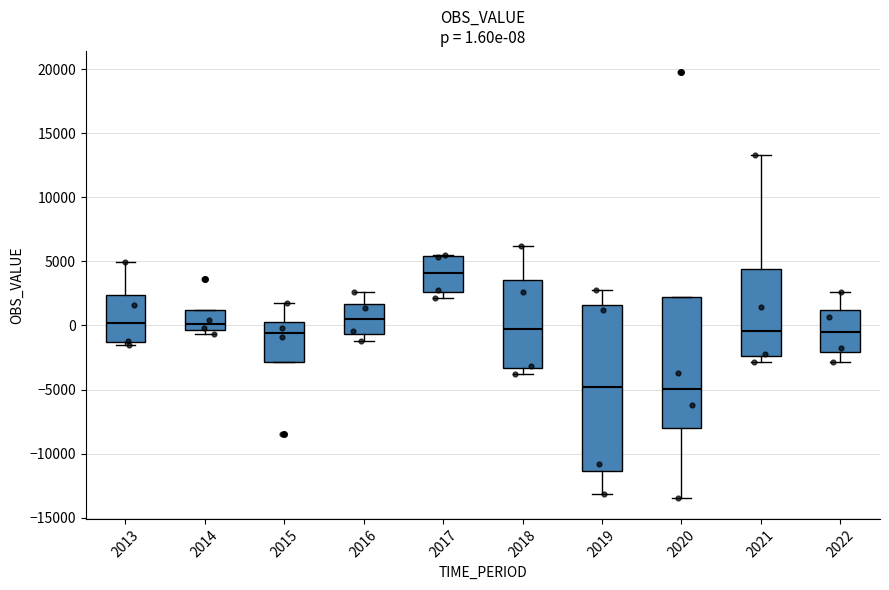

Which box's median line is the highest?

2017